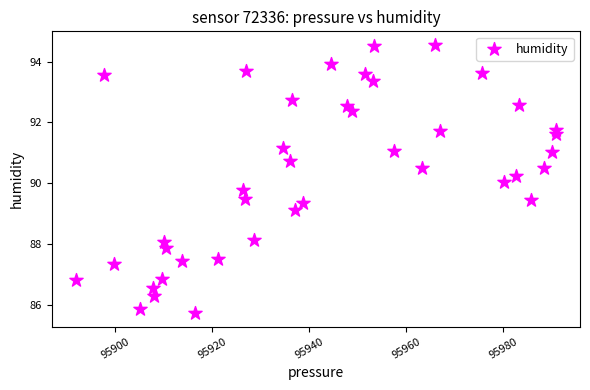

What is the range of Y values (max minus min)?

8.8